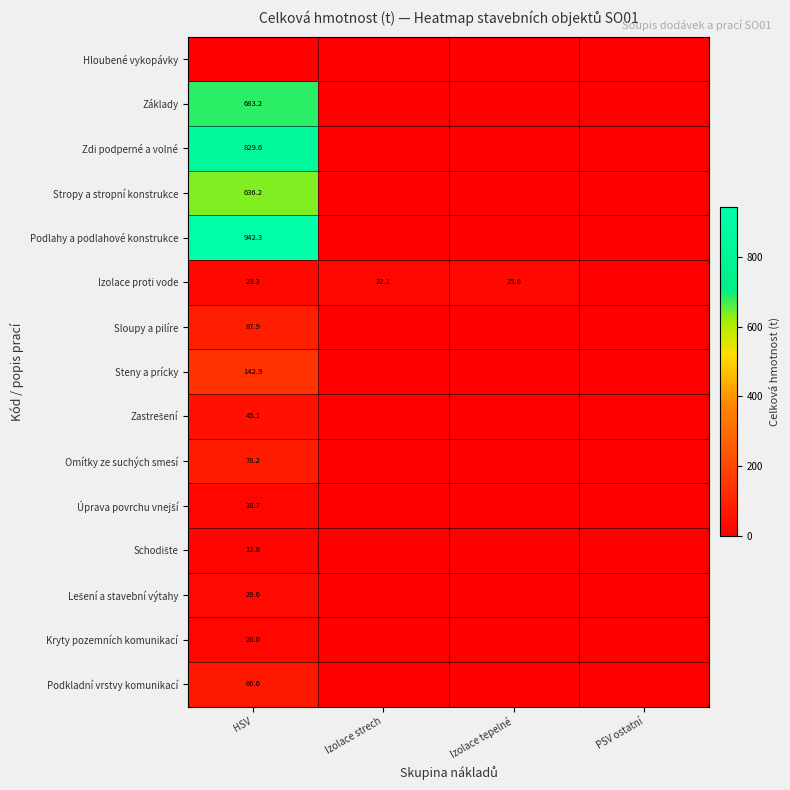

Is it true that Omítky ze suchých smesí equals 78.2 at HSV?

True